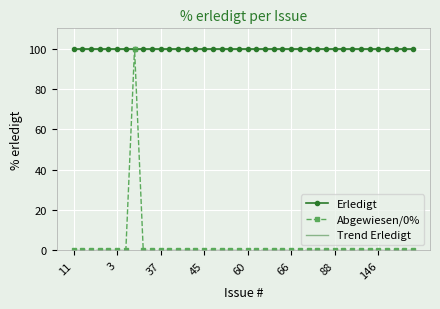

True or false: Trend Erledigt and Erledigt intersect in this chart.

False